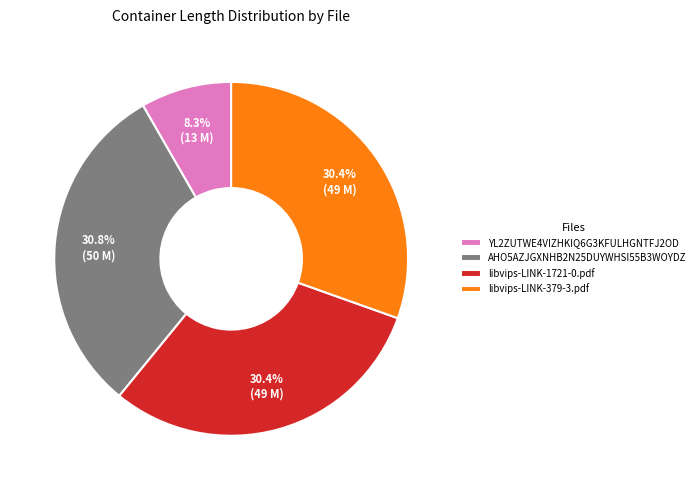

Is YL2ZUTWE4VIZHKIQ6G3KFULHGNTFJ2OD the majority of the pie?

No